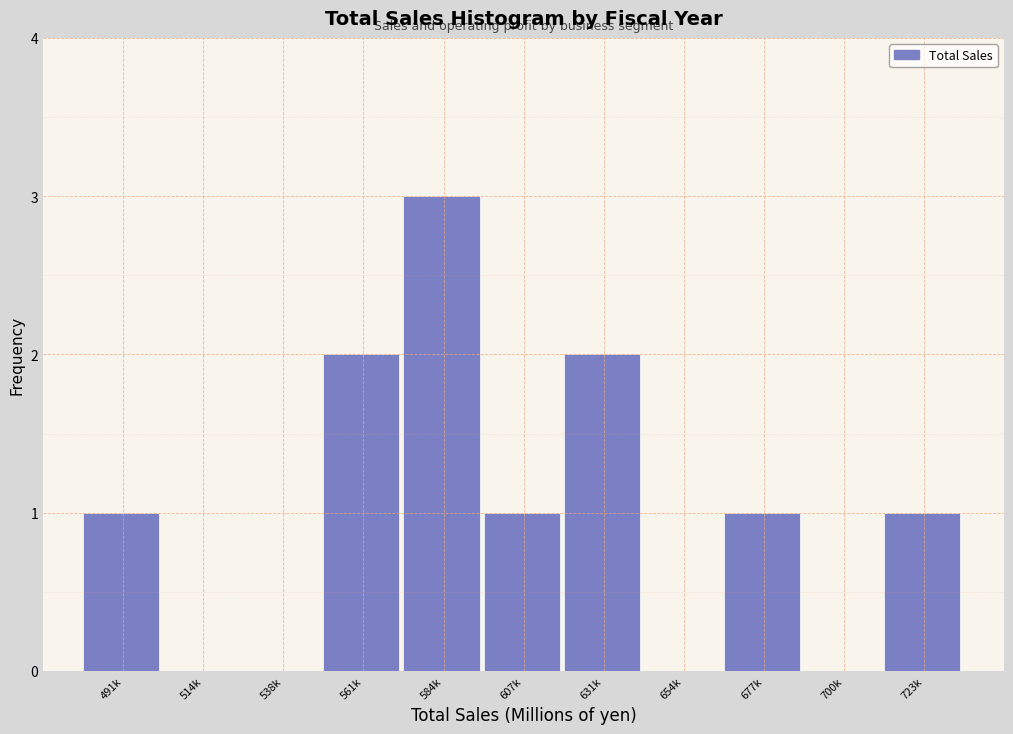

Reading left to right, list all the values displayed in this chart.

491k=1	514k=0	538k=0	561k=2	584k=3	607k=1	631k=2	654k=0	677k=1	700k=0	723k=1